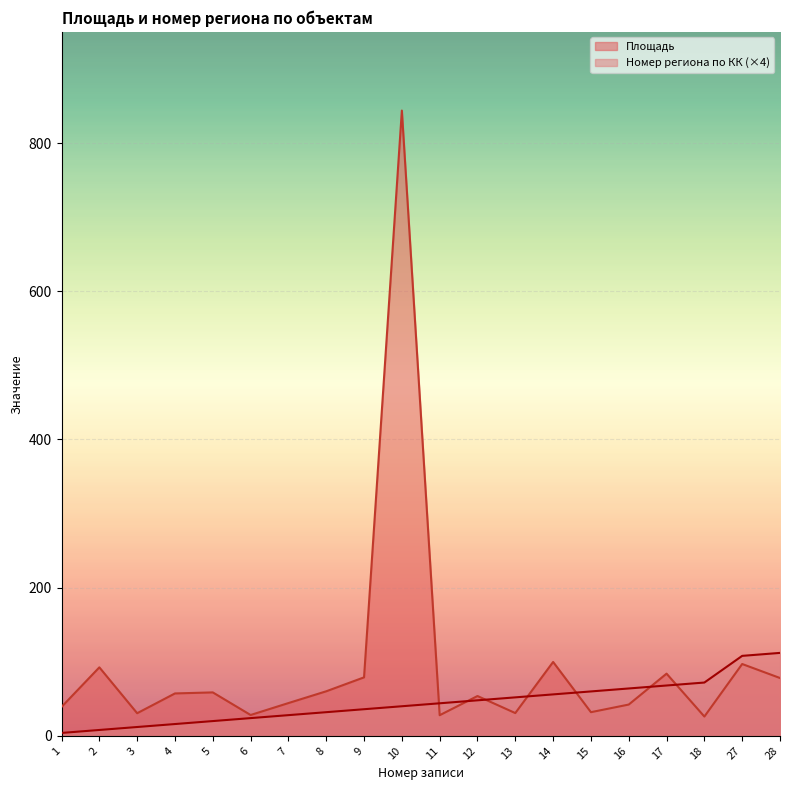

What is the difference between the second highest and second lowest values in the Площадь series?

71.9